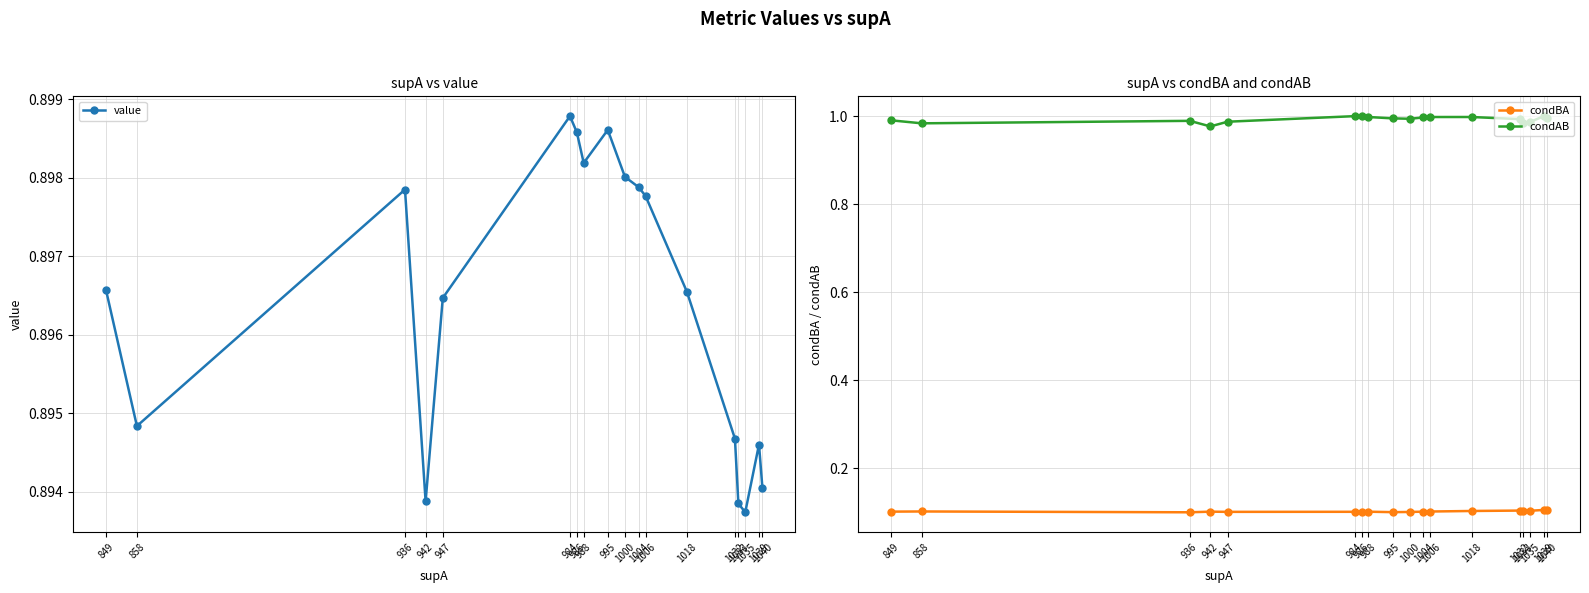

List the series in order of their peak value, lowest first.

condBA, value, condAB